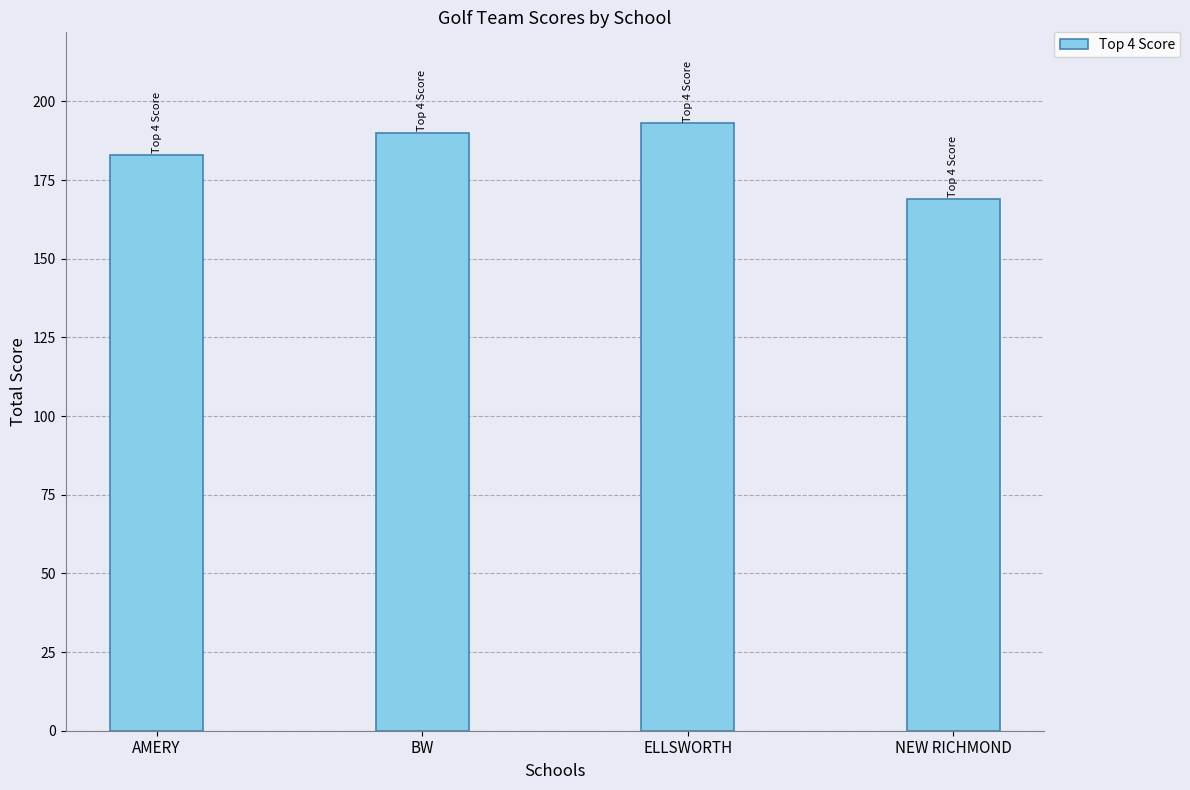

Reading left to right, list all the values displayed in this chart.

AMERY=183	BW=190	ELLSWORTH=193	NEW RICHMOND=169